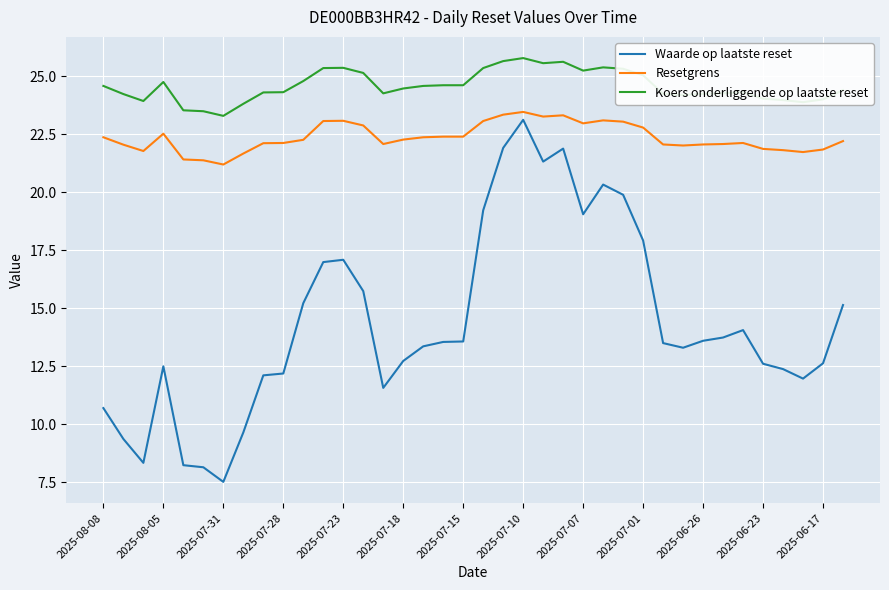

Which series has the widest spread of values?

Waarde op laatste reset